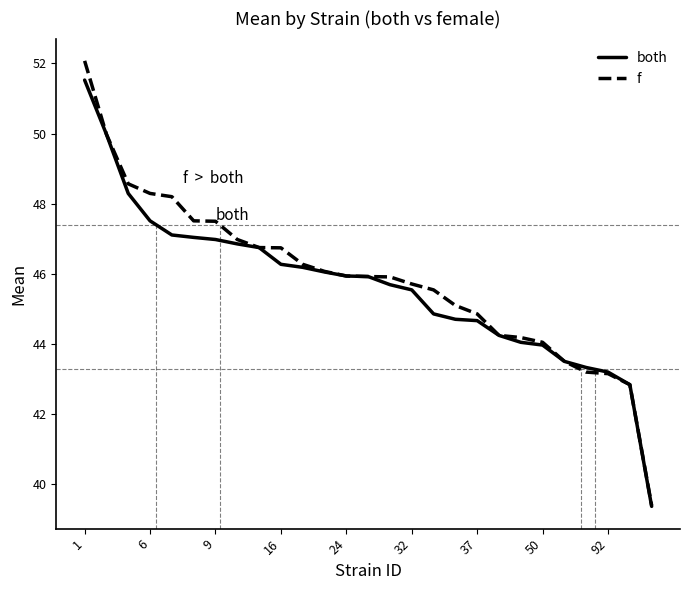

What is the maximum value shown in the chart?

52.1